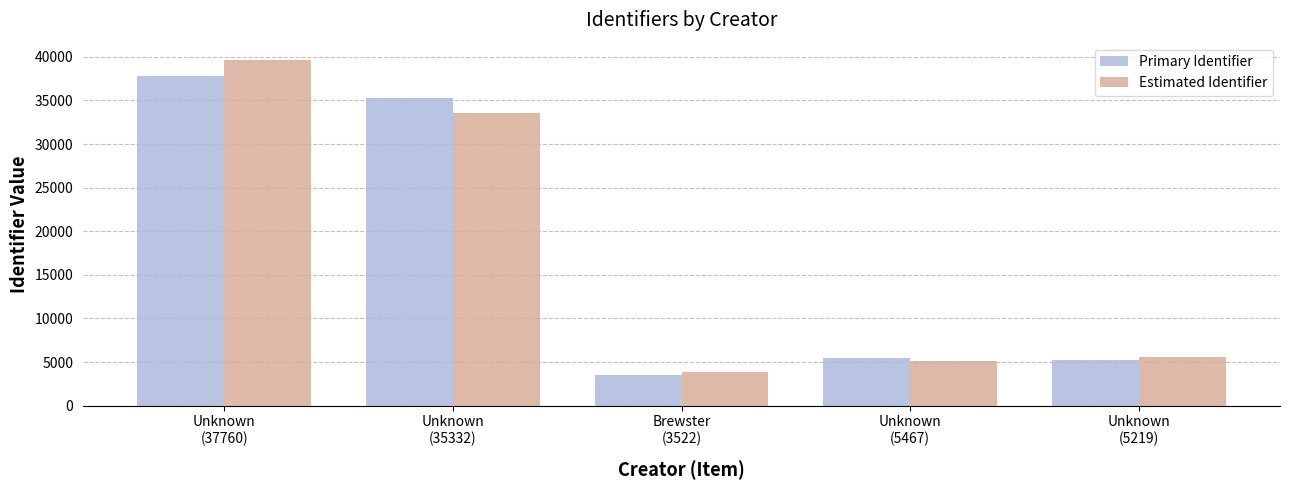

What is the sum of the Estimated Identifier values at Brewster
(3522) and Unknown
(5219)?

9406.3